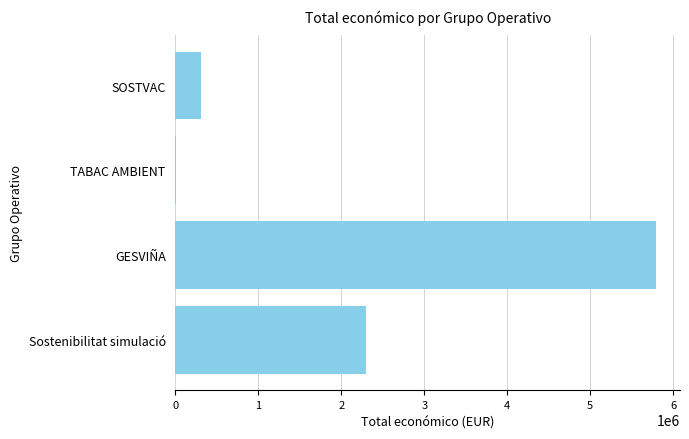

Which has a higher value, SOSTVAC or Sostenibilitat simulació?

Sostenibilitat simulació